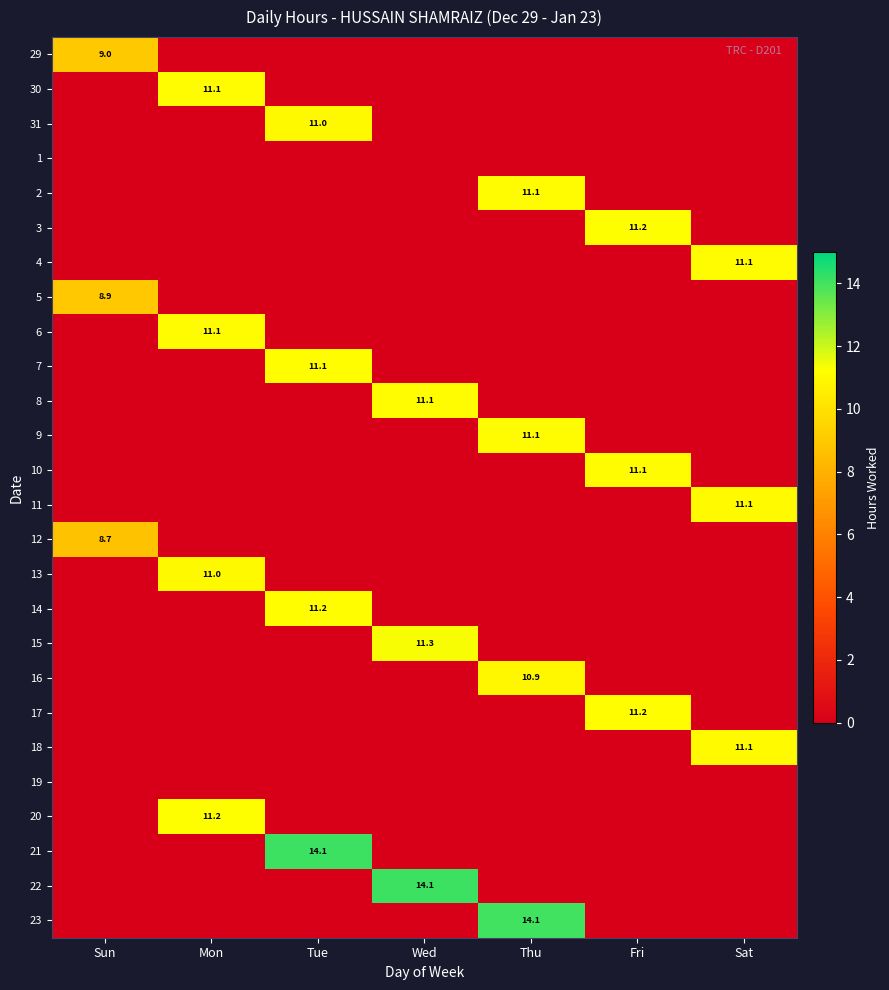

How many distinct data groups are displayed?

26